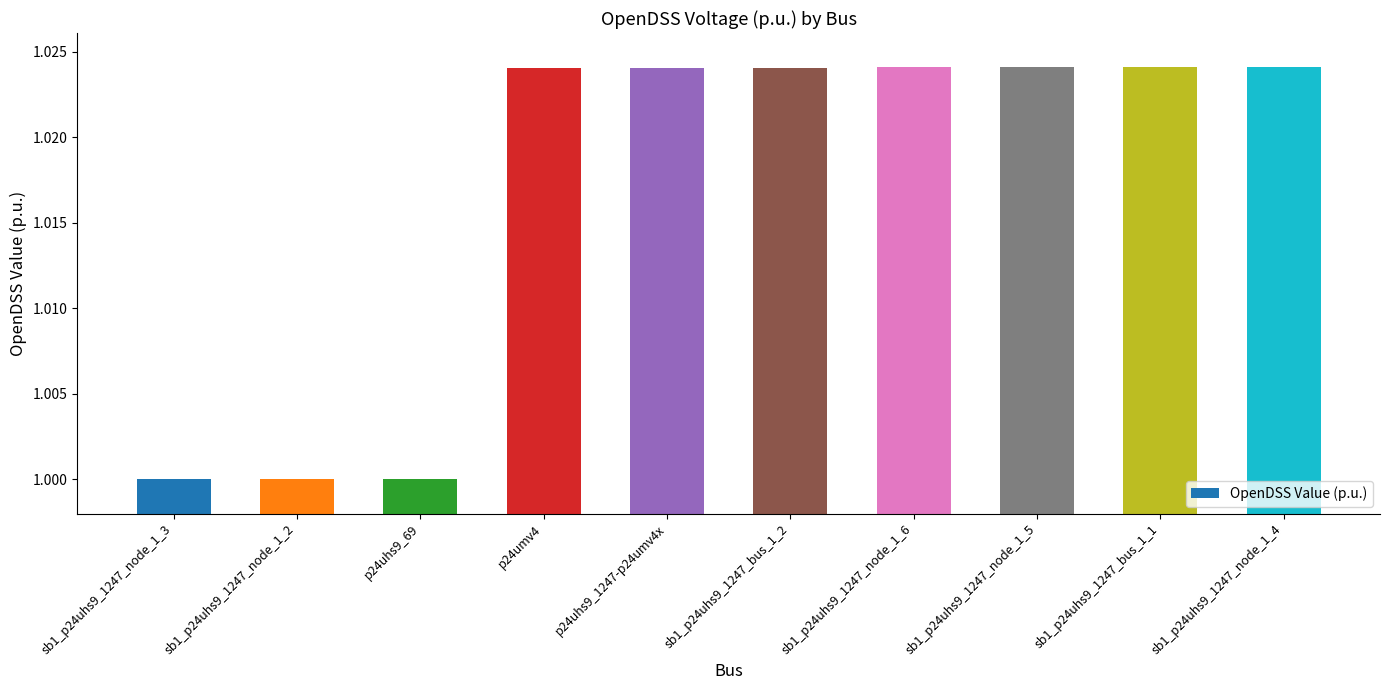

True or false: the data shows 0.5 at sb1_p24uhs9_1247_bus_1_2.

False